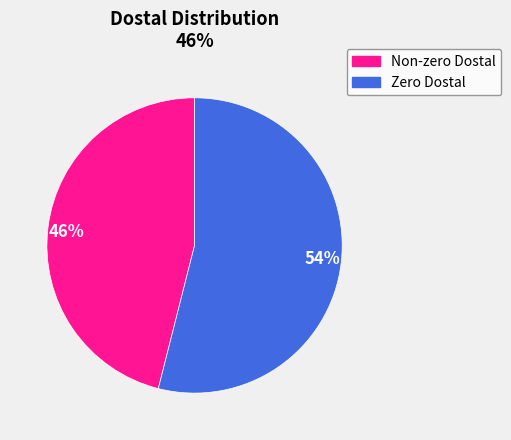

Rank the categories by value from highest to lowest.

54%, 46%